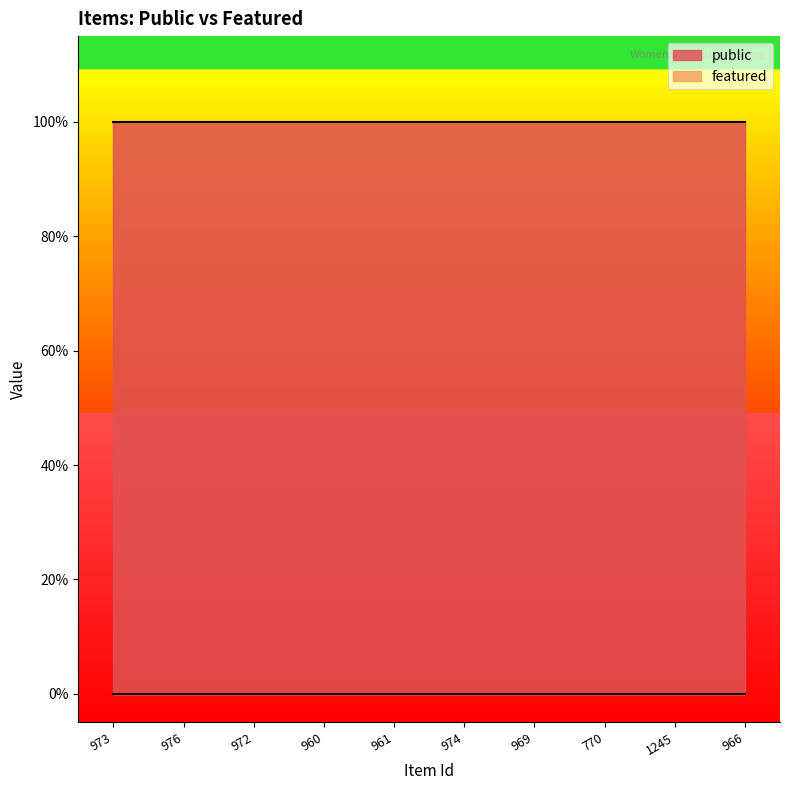

What is the label of the 4th point from the right?

969